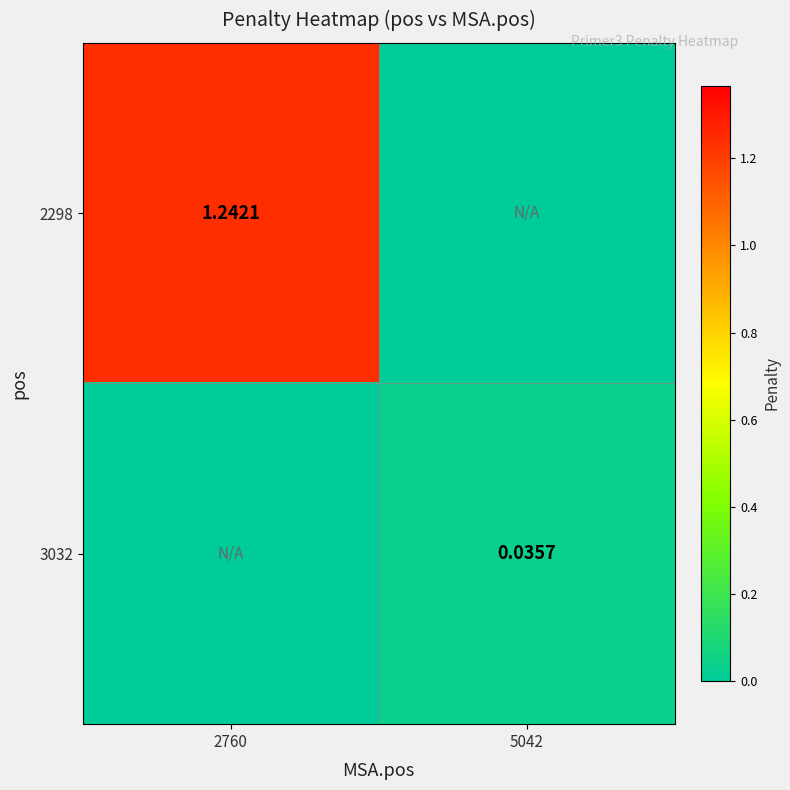

Is the value of 3032 at 5042 greater than the value of 2298 at 2760?

No